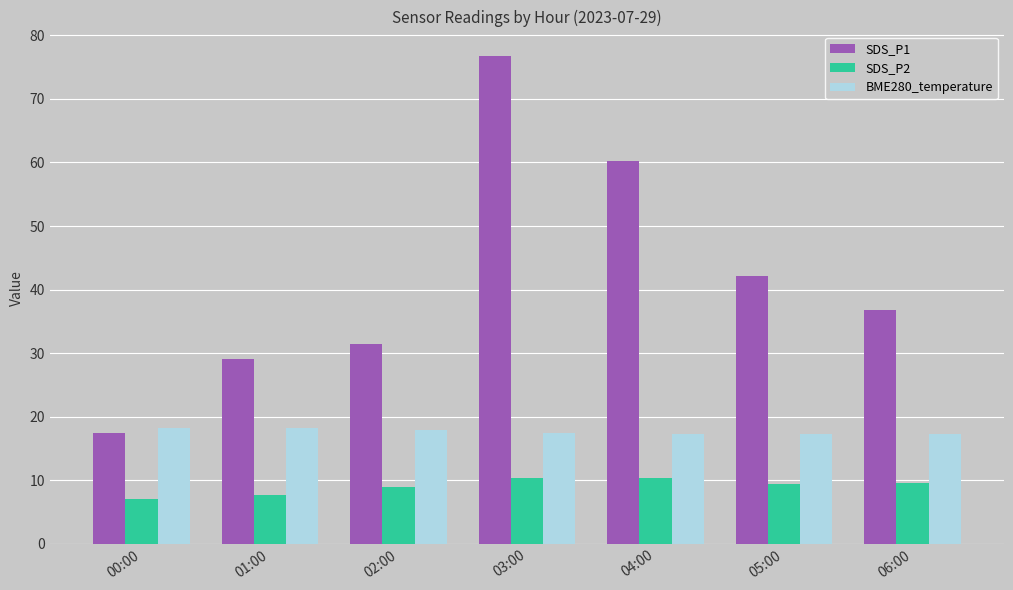

What are all the series names shown in the legend?

SDS_P1, SDS_P2, BME280_temperature